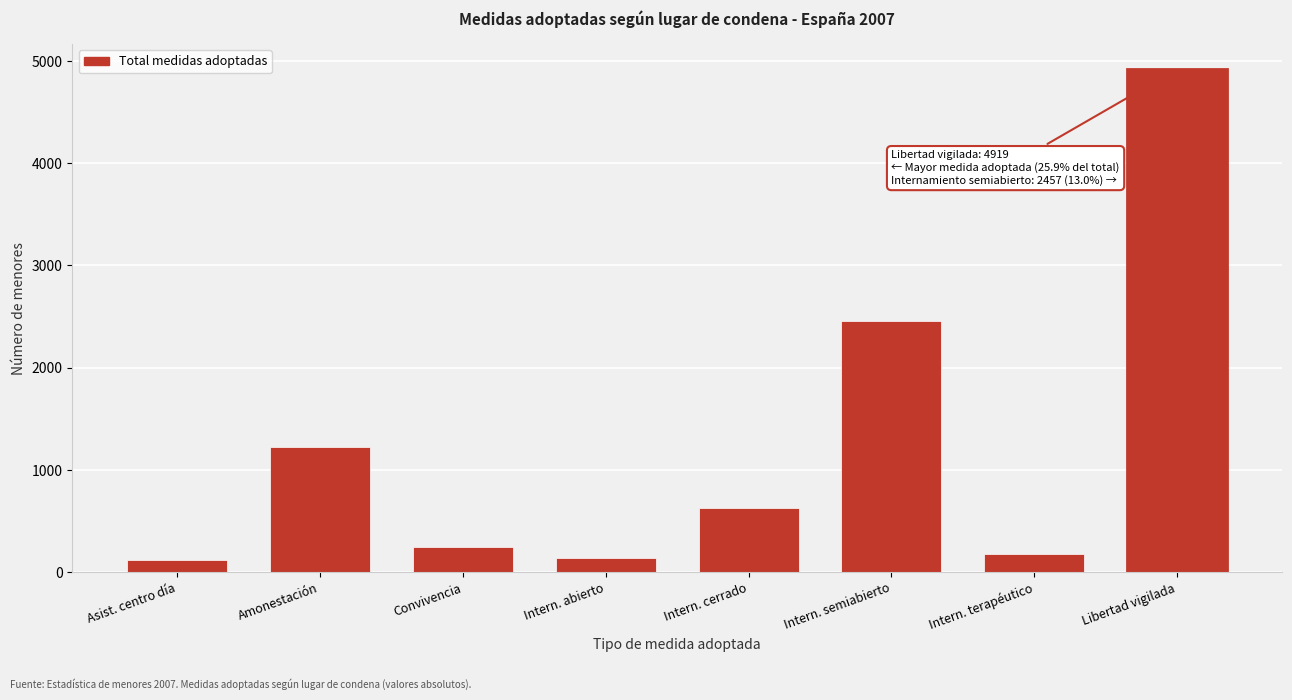

At which category does the chart reach its peak across all series?

Libertad vigilada